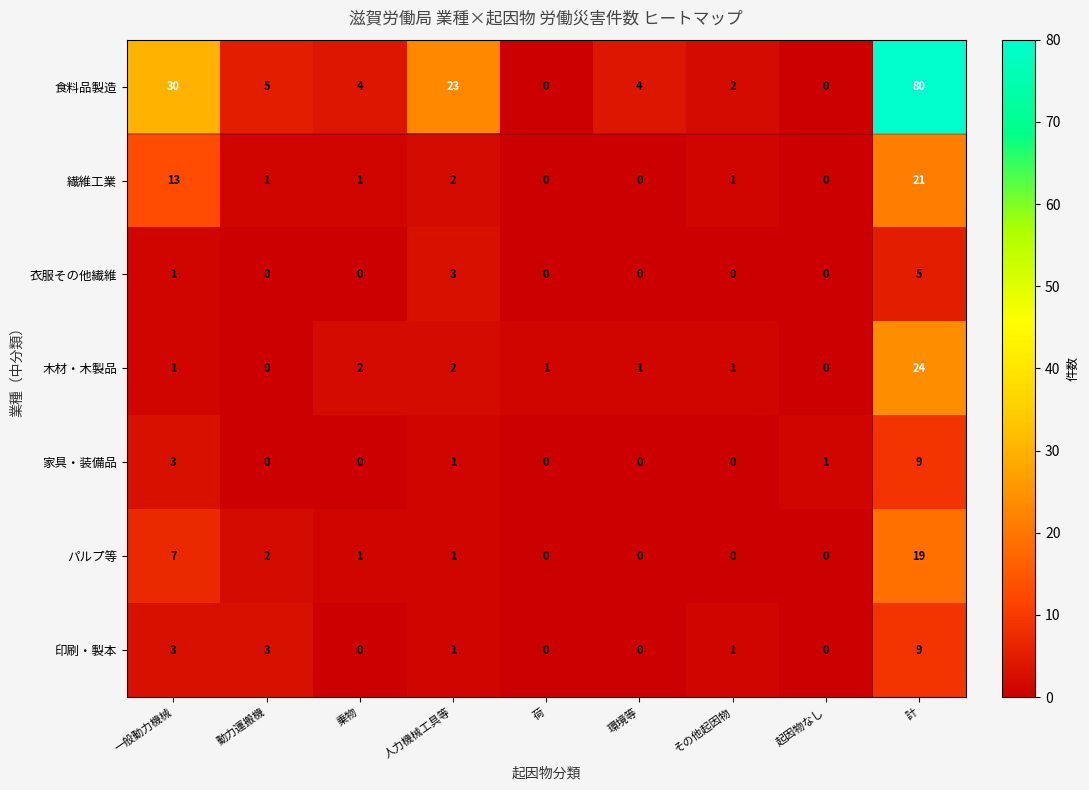

How many series are shown in this chart?

7